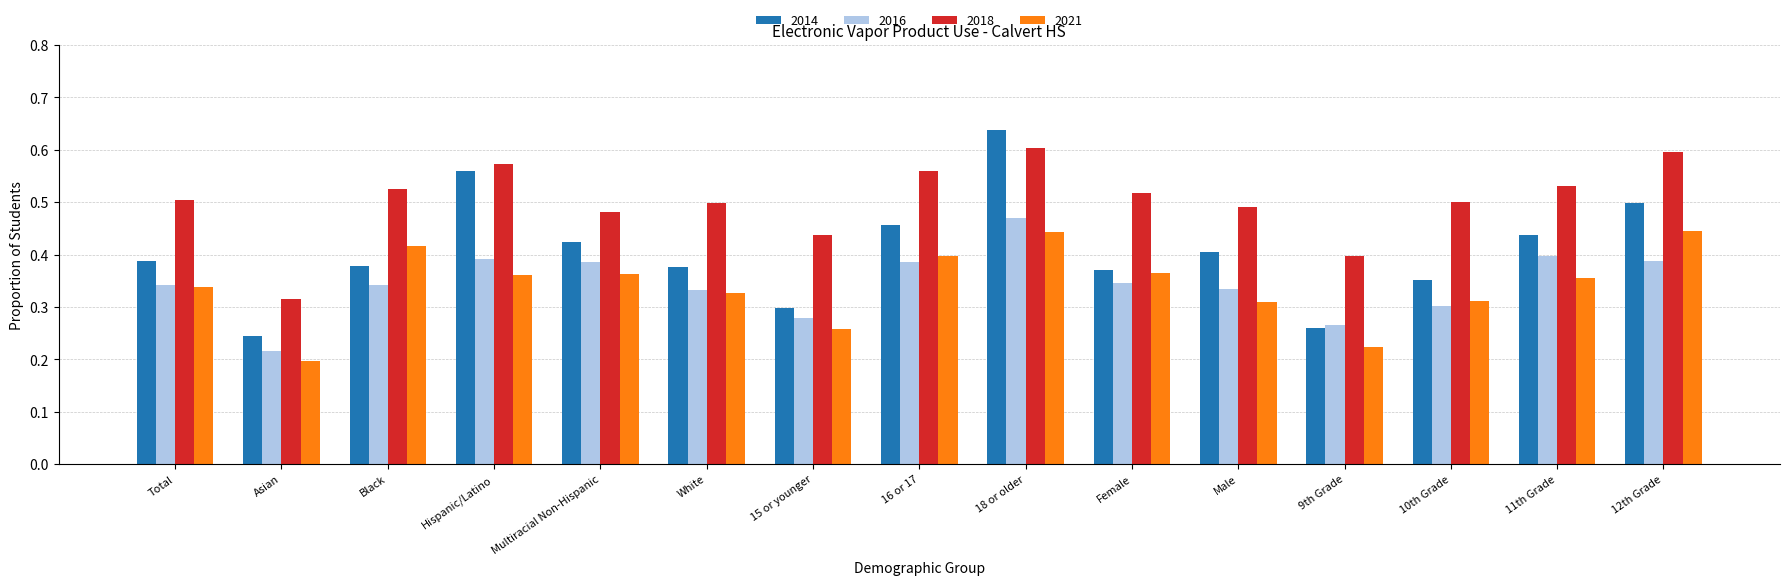

Which series has the widest spread of values?

2014